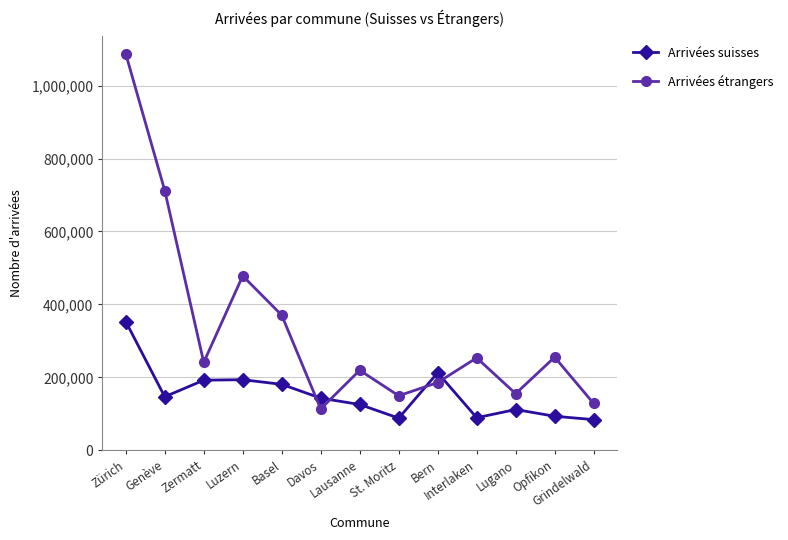

Is the value of Arrivées étrangers at Grindelwald greater than the value of Arrivées suisses at Interlaken?

Yes